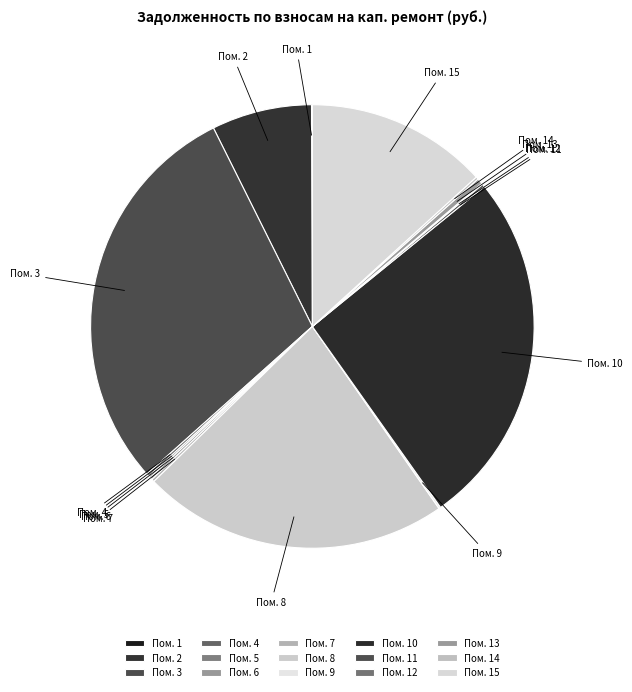

Count the number of slices in the pie.

15